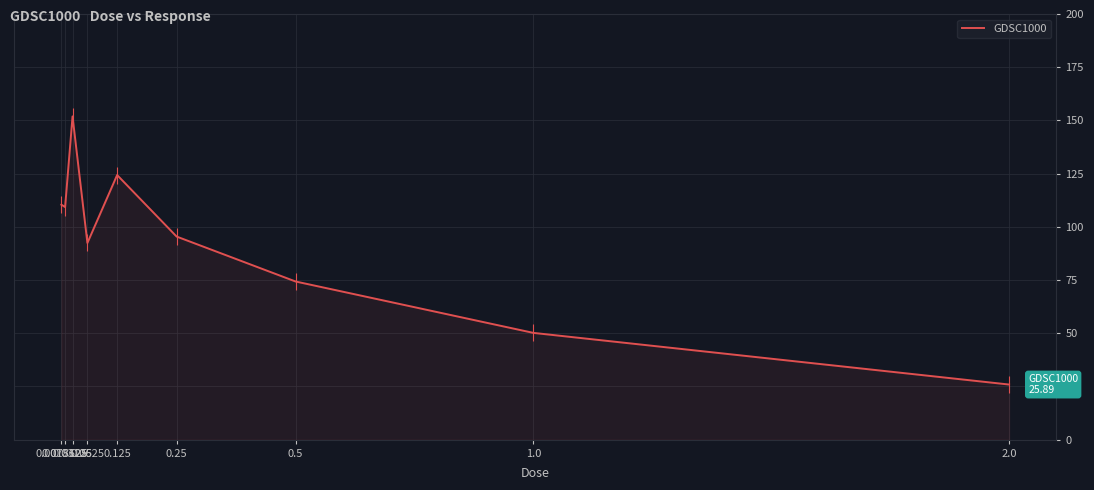

How many categories are shown in the chart?

9